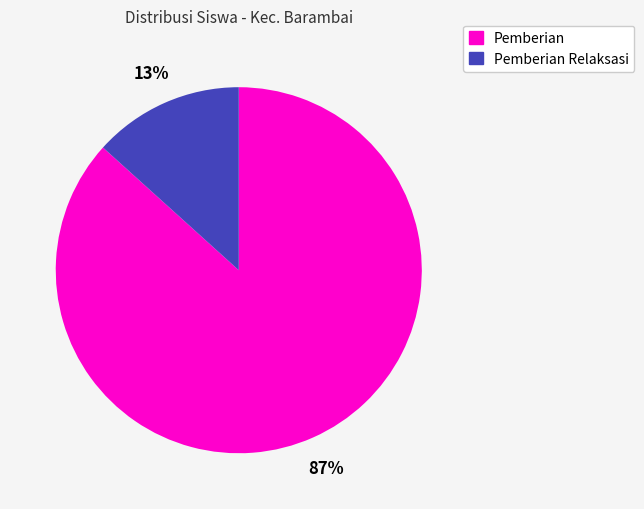

To the nearest percent, what is the average slice percentage?

50%